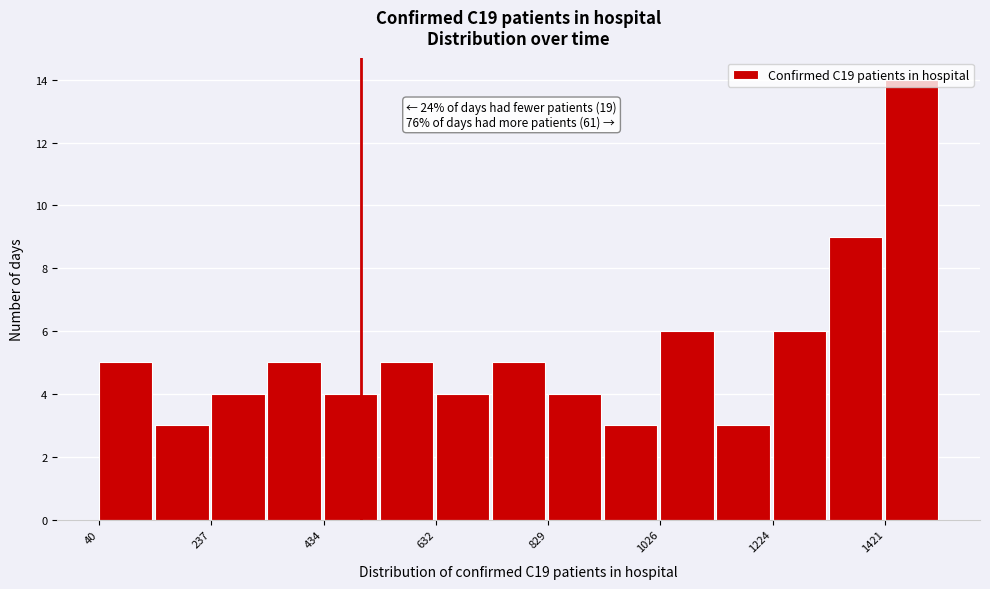

Which range on the x-axis has the tallest bar?

1420 to 1520